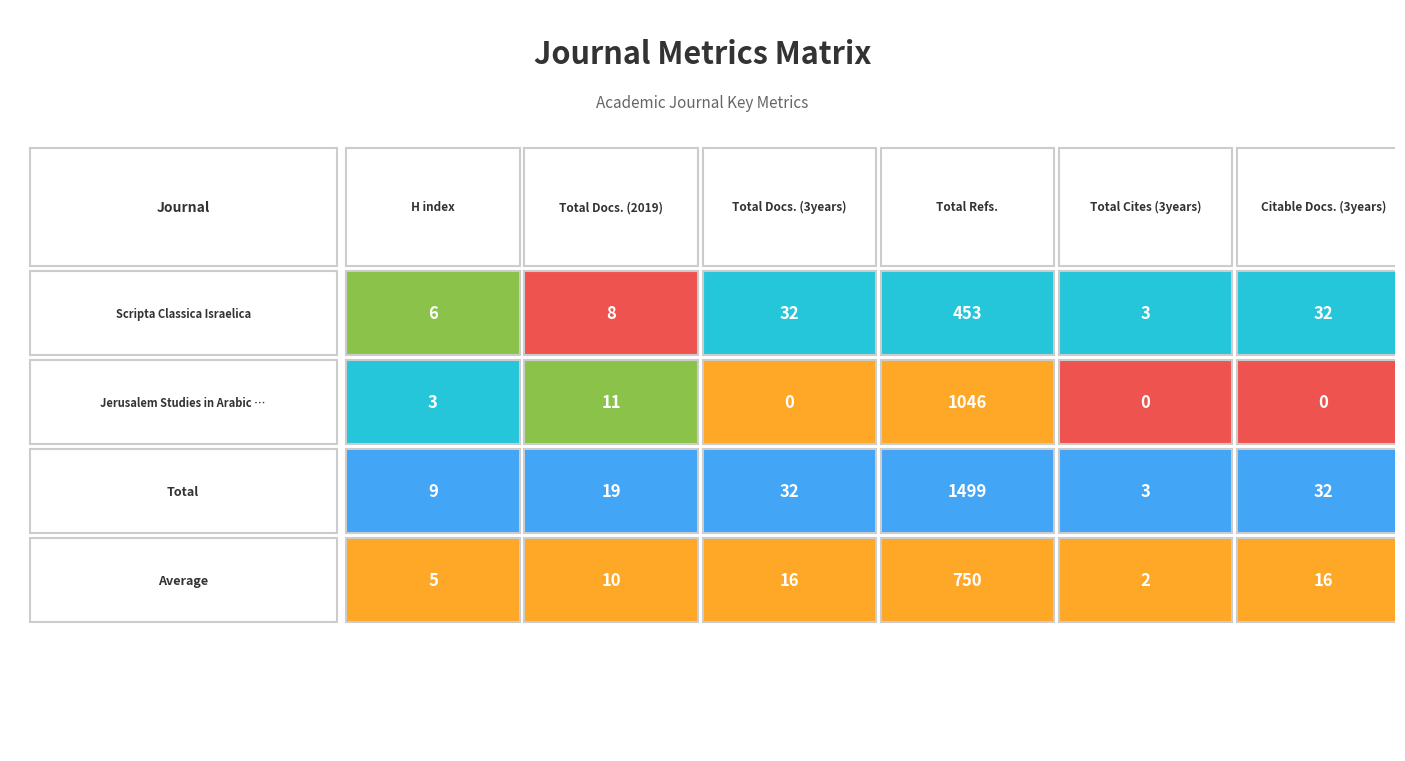

How many data points in Scripta Classica Israelica are less than 32?

3